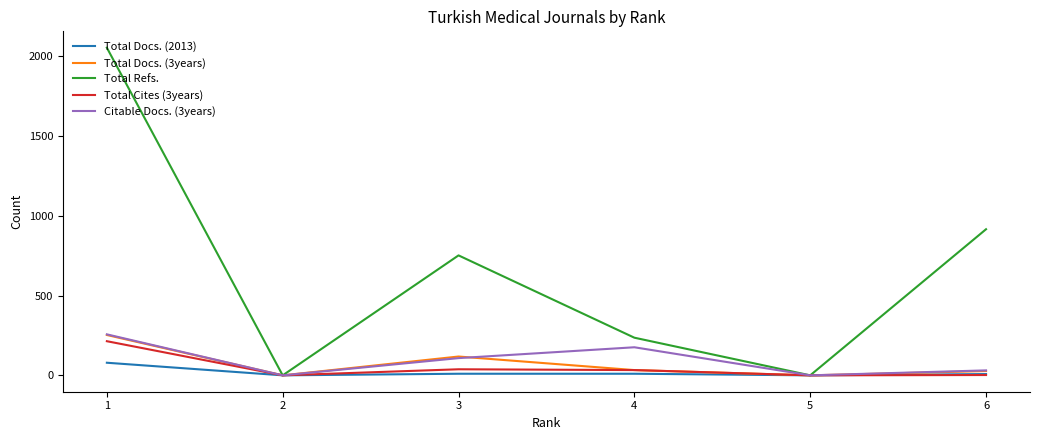

The value of Total Docs. (2013) at 5 is 0. True or false?

True